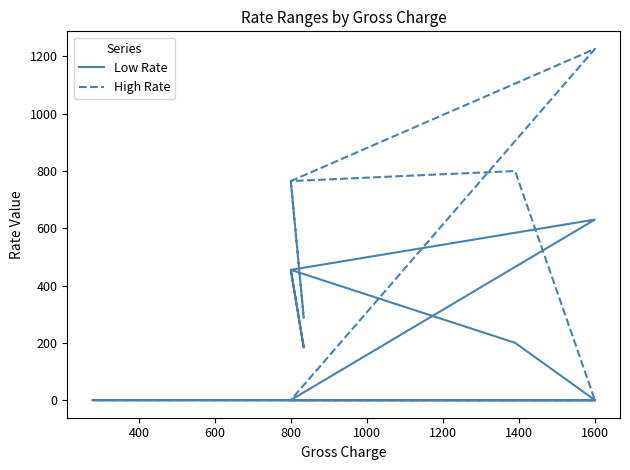

The value of High Rate at 1600 is 1.3. True or false?

False